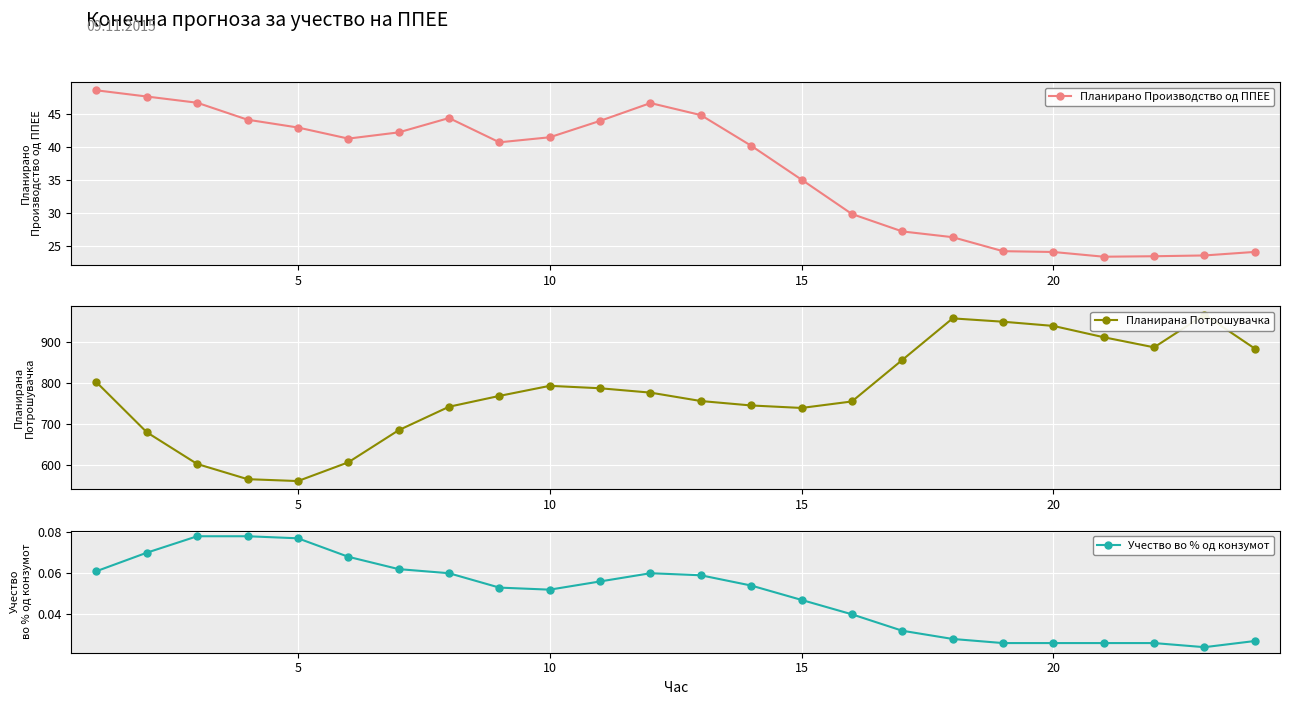

The value of Планирано Производство од ППЕЕ at 15 is 7.9. True or false?

False